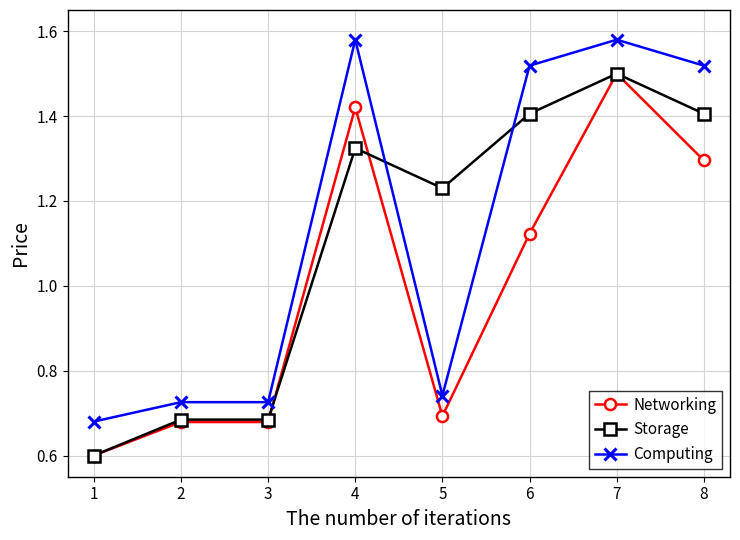

What is the difference between the highest and lowest values at 7?

0.1